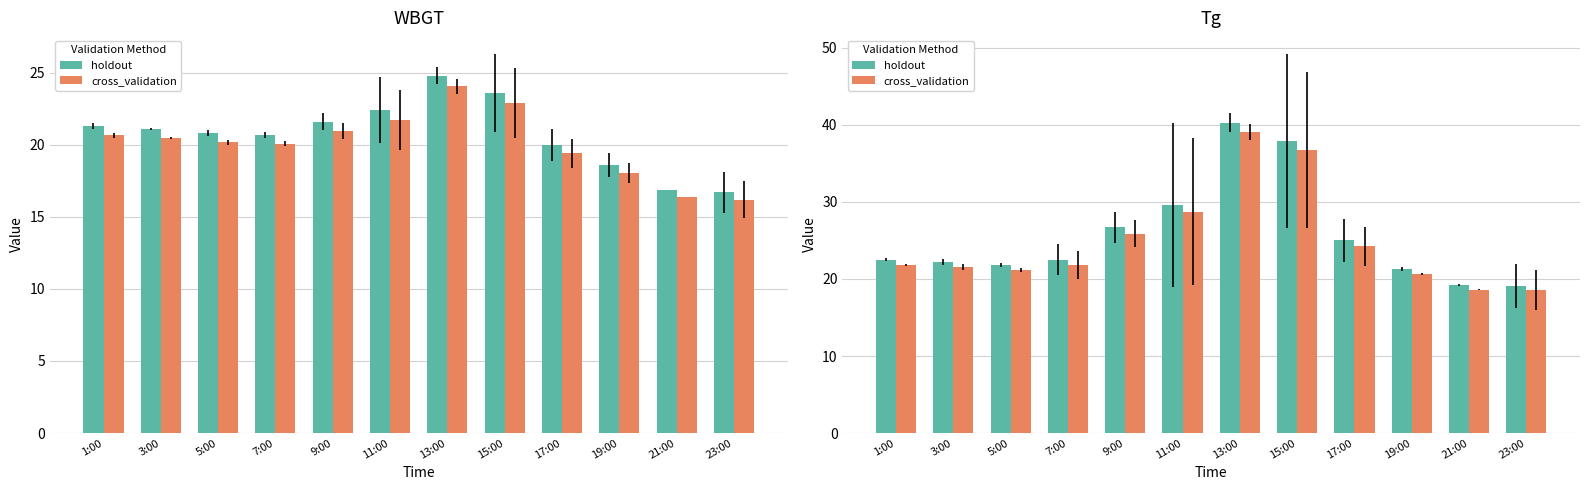

What is the label of the 9th bar from the left?

17:00